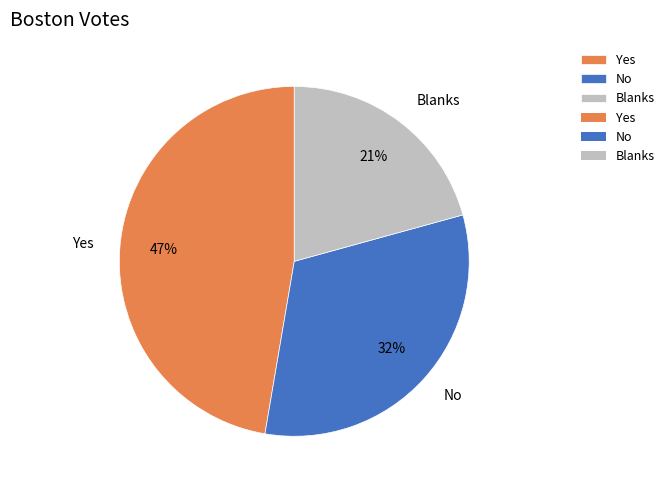

Which slice is the largest?

Yes